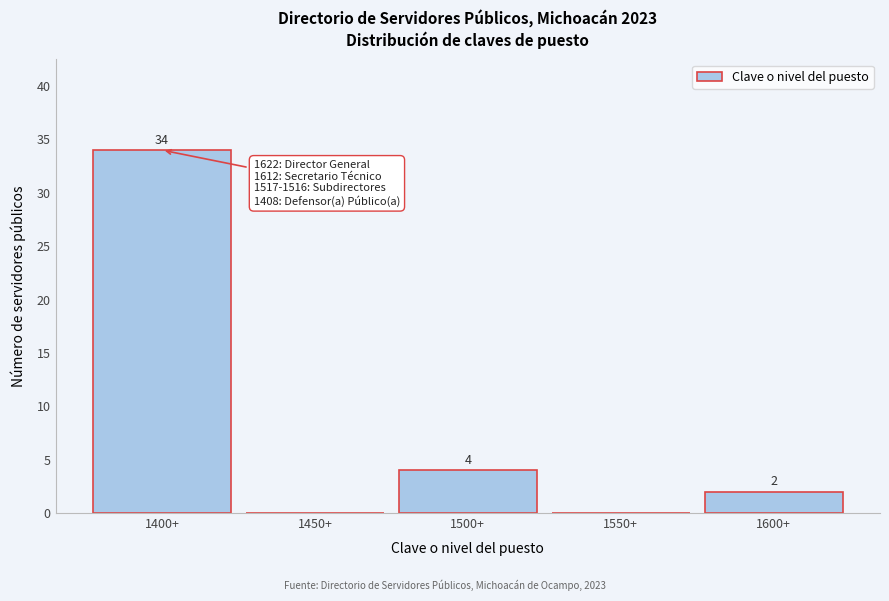

Reading left to right, transcribe all the data shown in this chart.

1400+=34	1450+=0	1500+=4	1550+=0	1600+=2